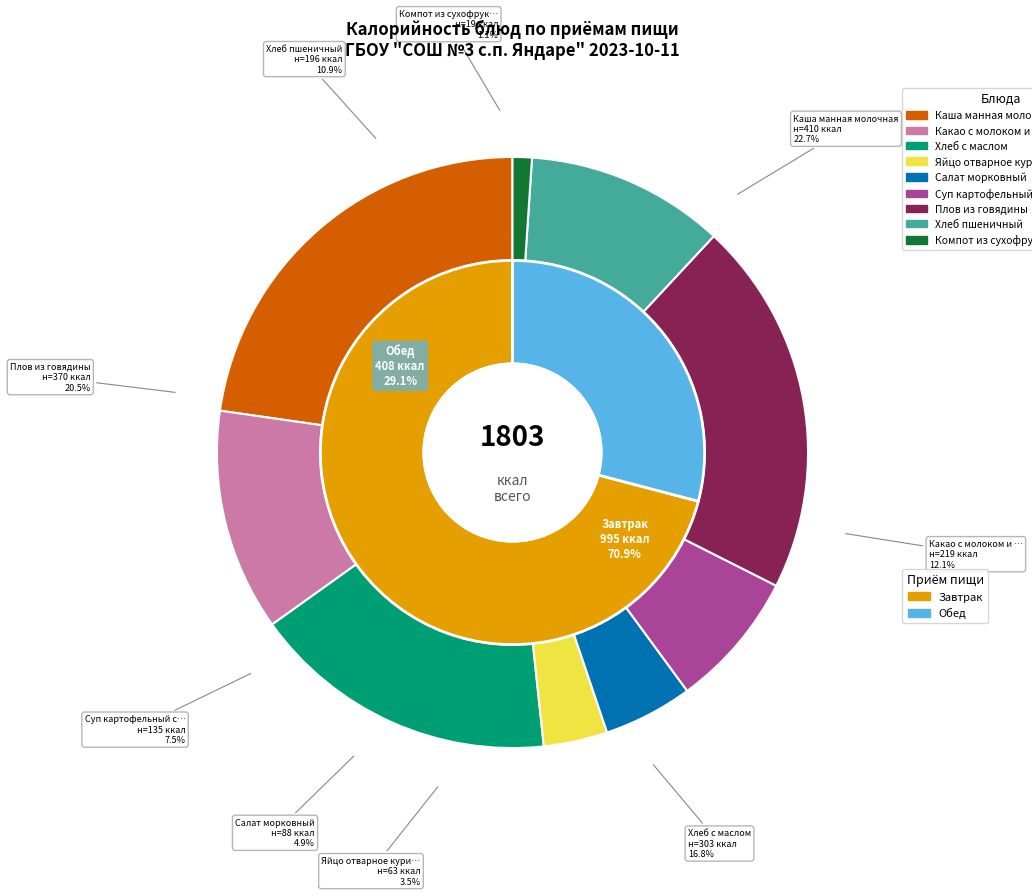

Is the sum of Какао с молоком и печеньем and Каша манная молочная greater than half?

No